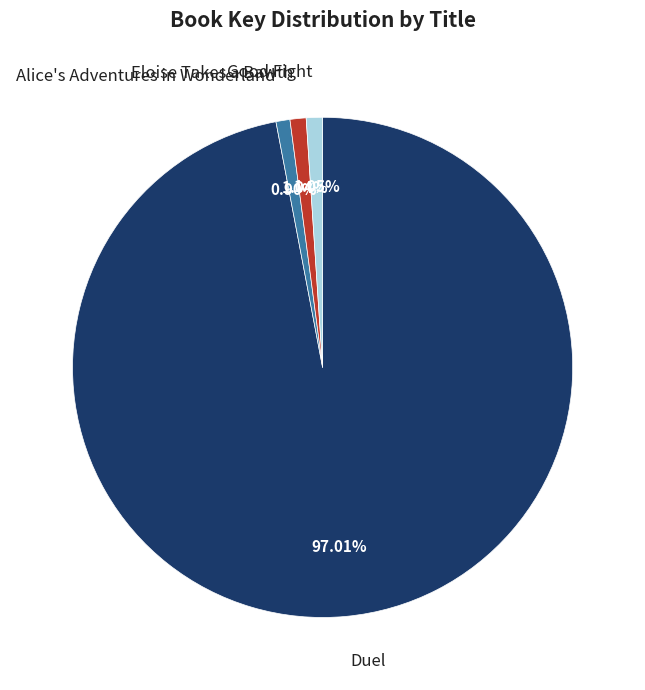

The Good Fight slice represents 13% of the pie. True or false?

False